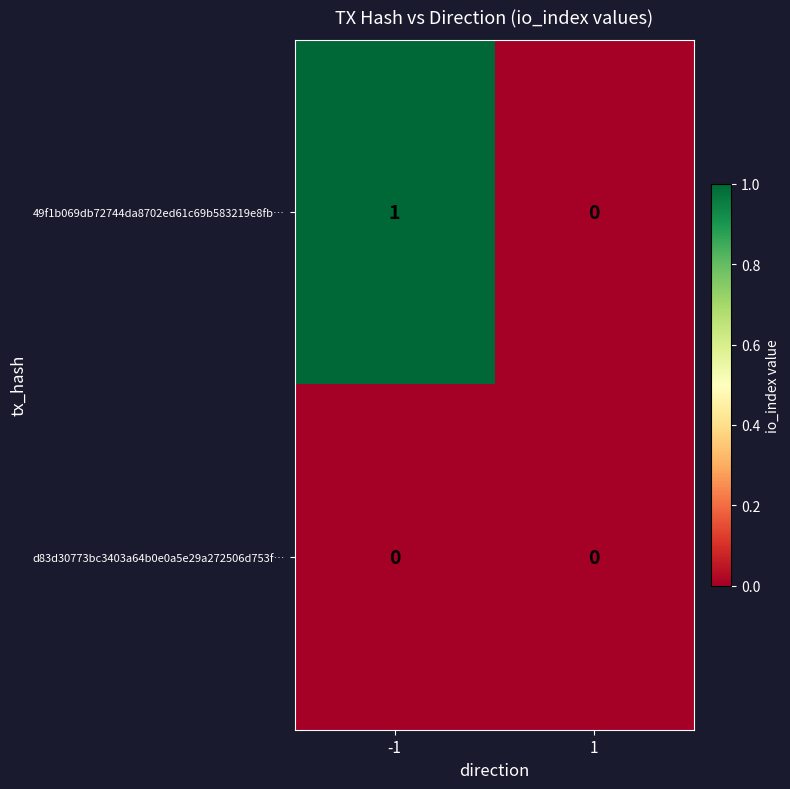

The d83d30773bc3403a64b0e0a5e29a272506d753f… series shows 0 at 1. True or false?

True